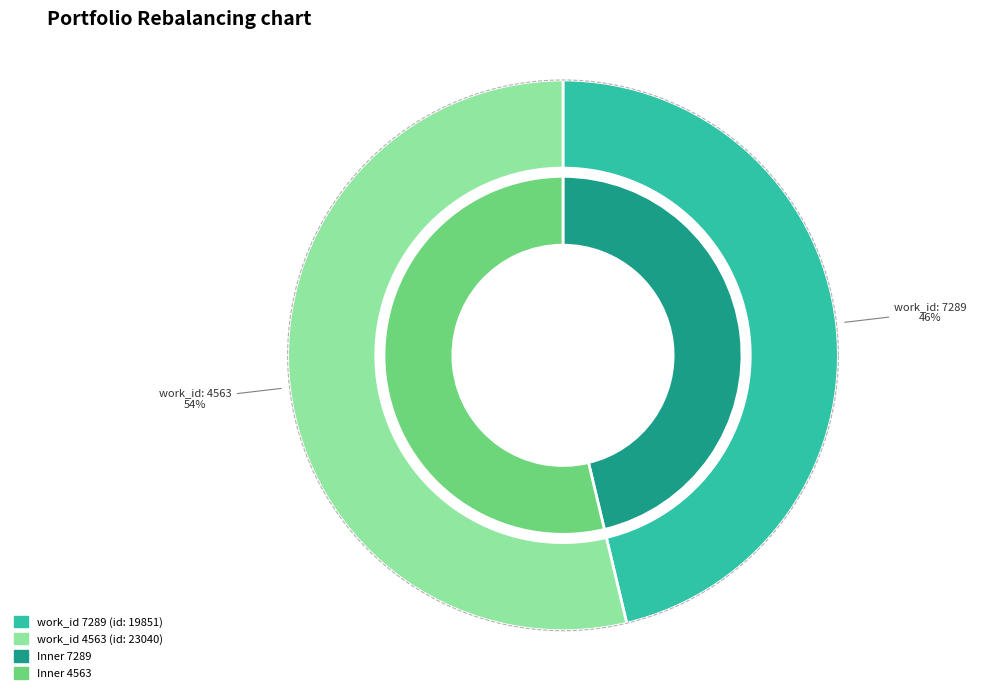

To the nearest percent, what percentage of the pie is 4563?

54%